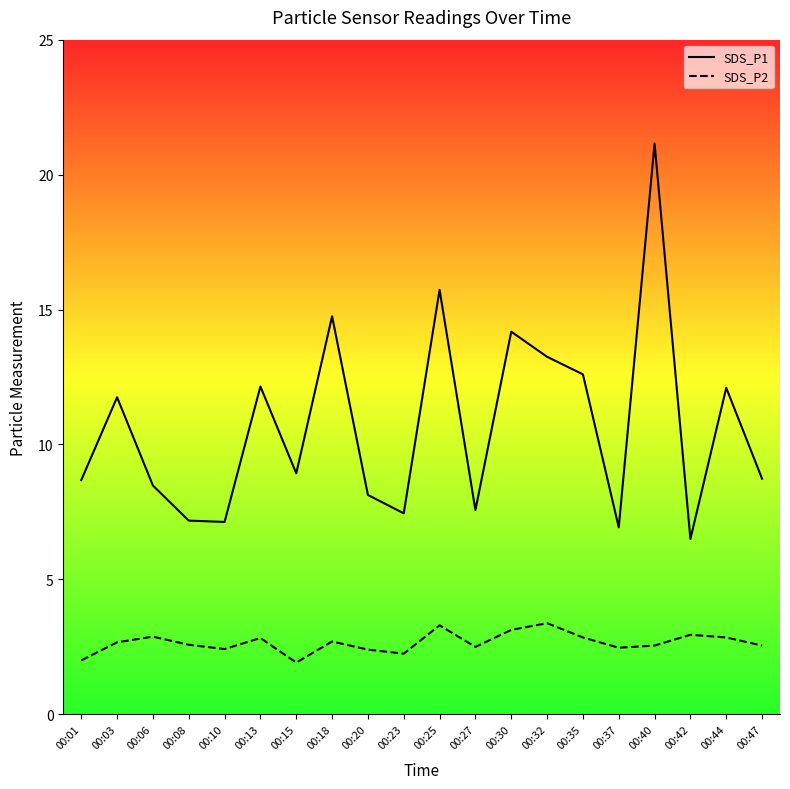

What is the average value of the SDS_P2 series?

2.7